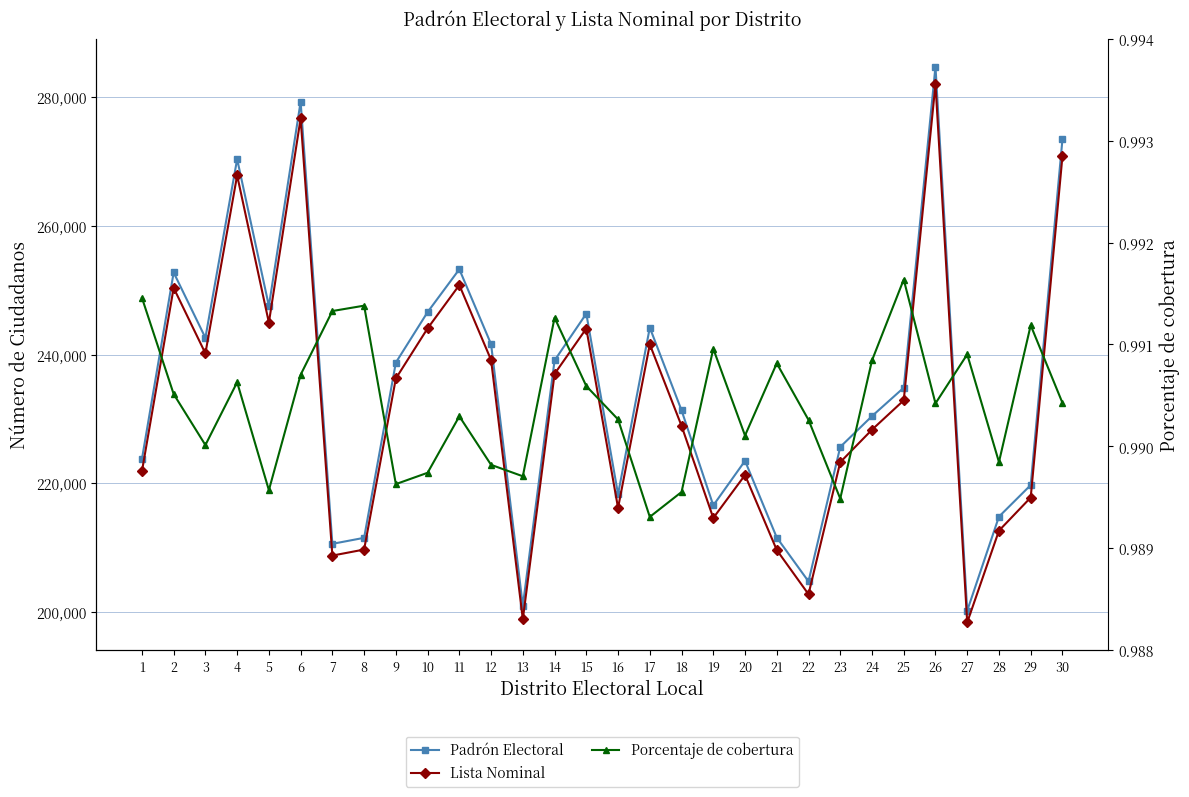

What is the total value across all series at 12?

480791.0